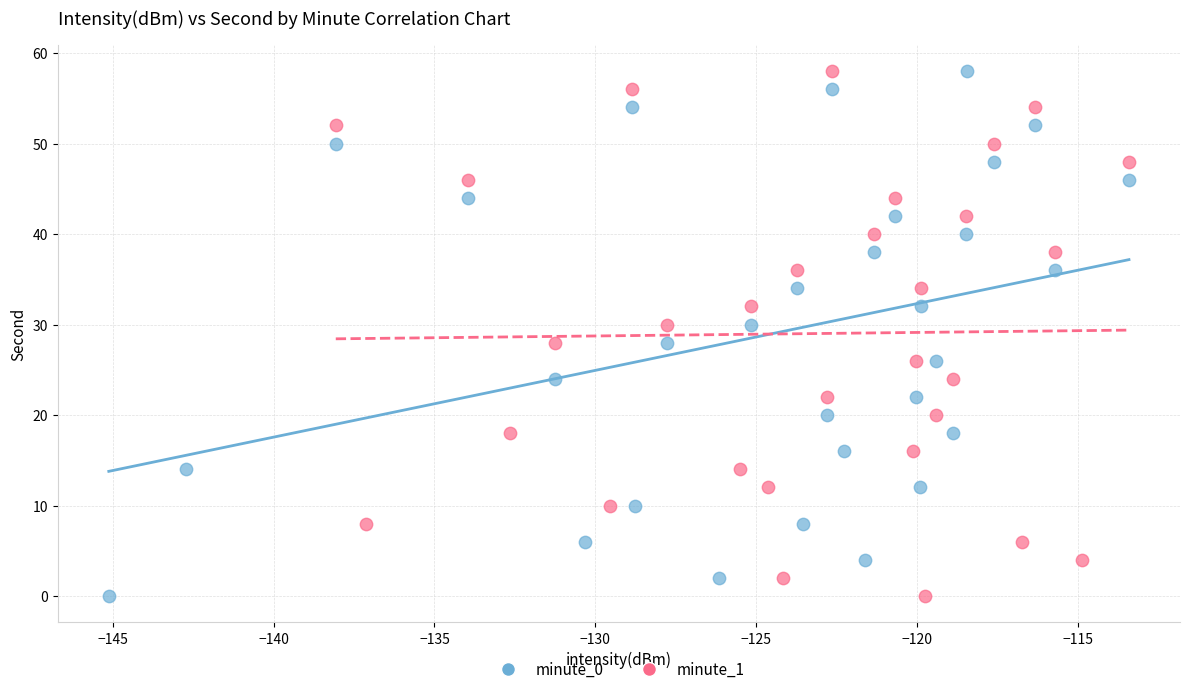

What are all the series names shown in the legend?

minute_0, minute_1